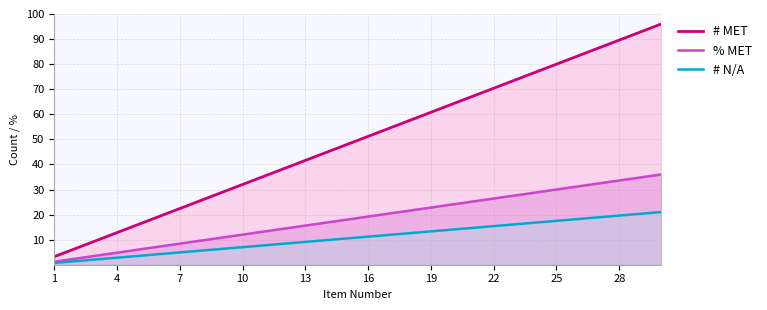

What is the sum of all # N/A values?

325.5